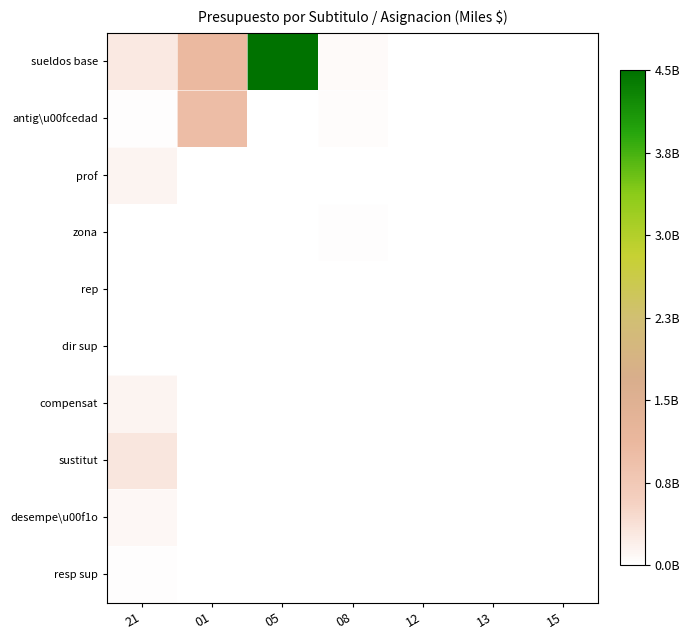

How many distinct data groups are displayed?

10